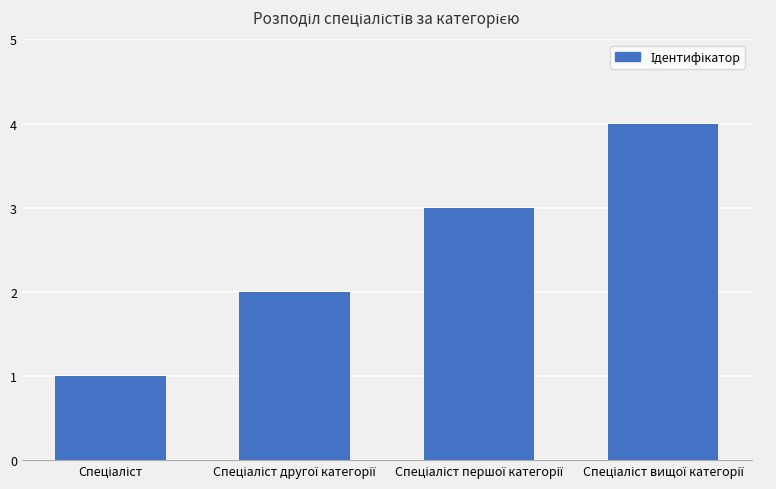

What is the maximum value shown in the chart?

4